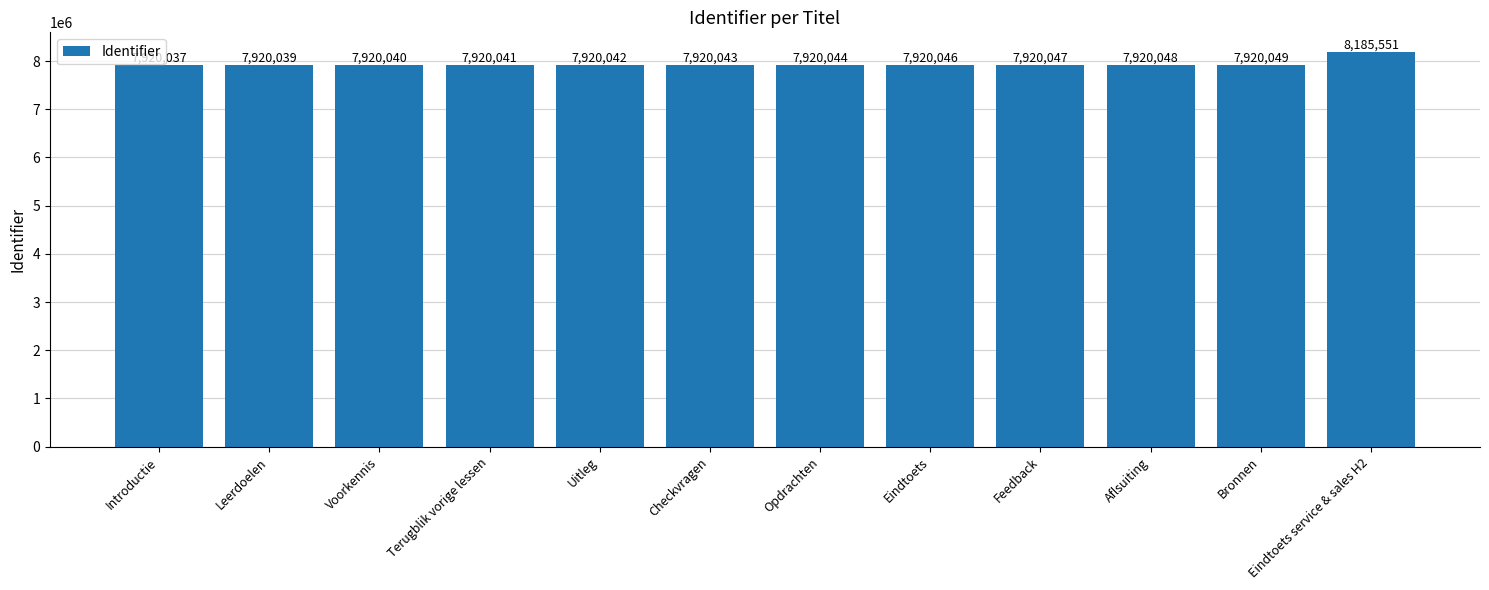

What position from the right is Opdrachten?

6